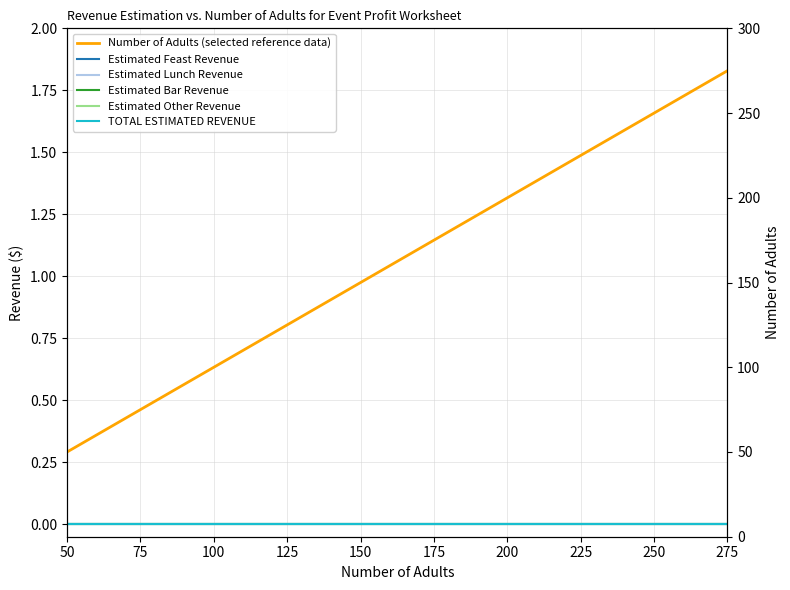

Rank the series at 200 from highest to lowest value.

Number of Adults (selected reference data), Estimated Feast Revenue, Estimated Lunch Revenue, Estimated Bar Revenue, Estimated Other Revenue, TOTAL ESTIMATED REVENUE